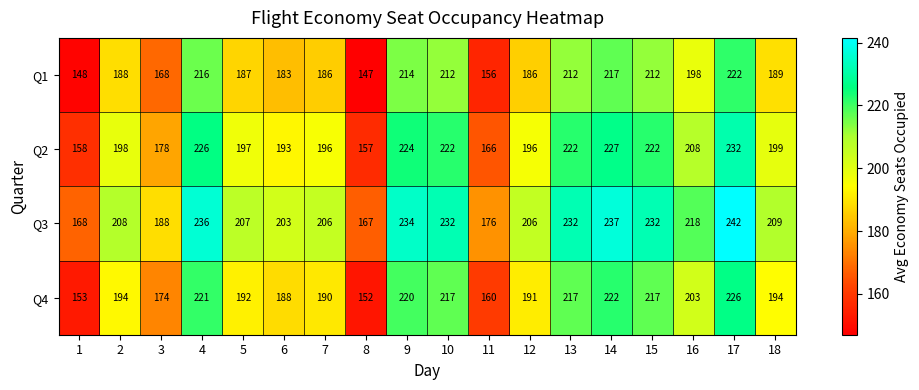

What is the sum of all Q4 values?

3531